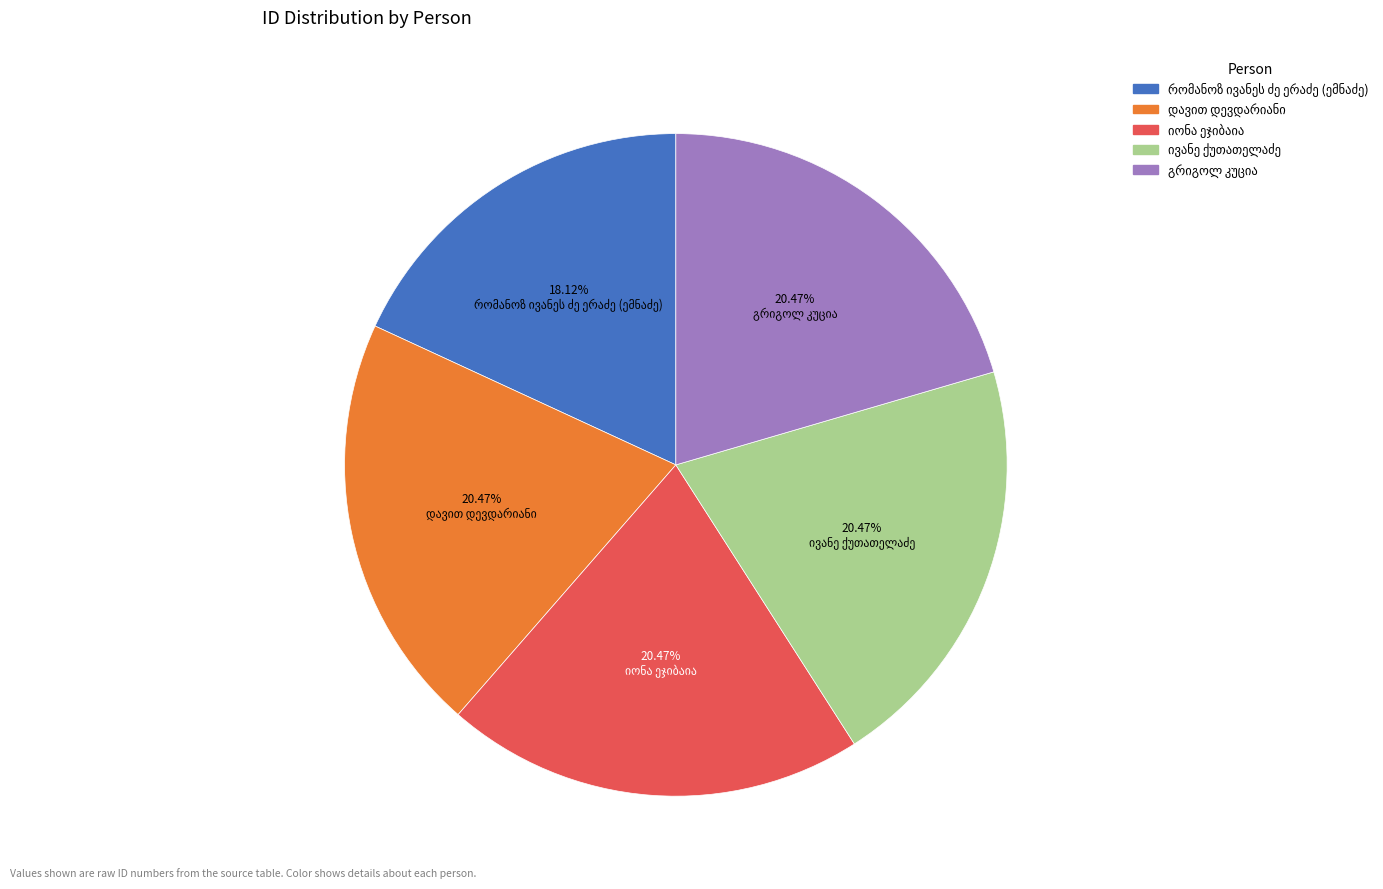

How many segments does this pie chart have?

5